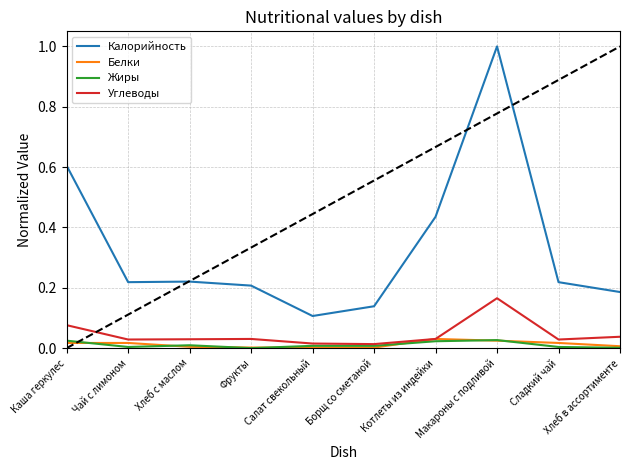

What position from the left is Макароны с подливой?

8